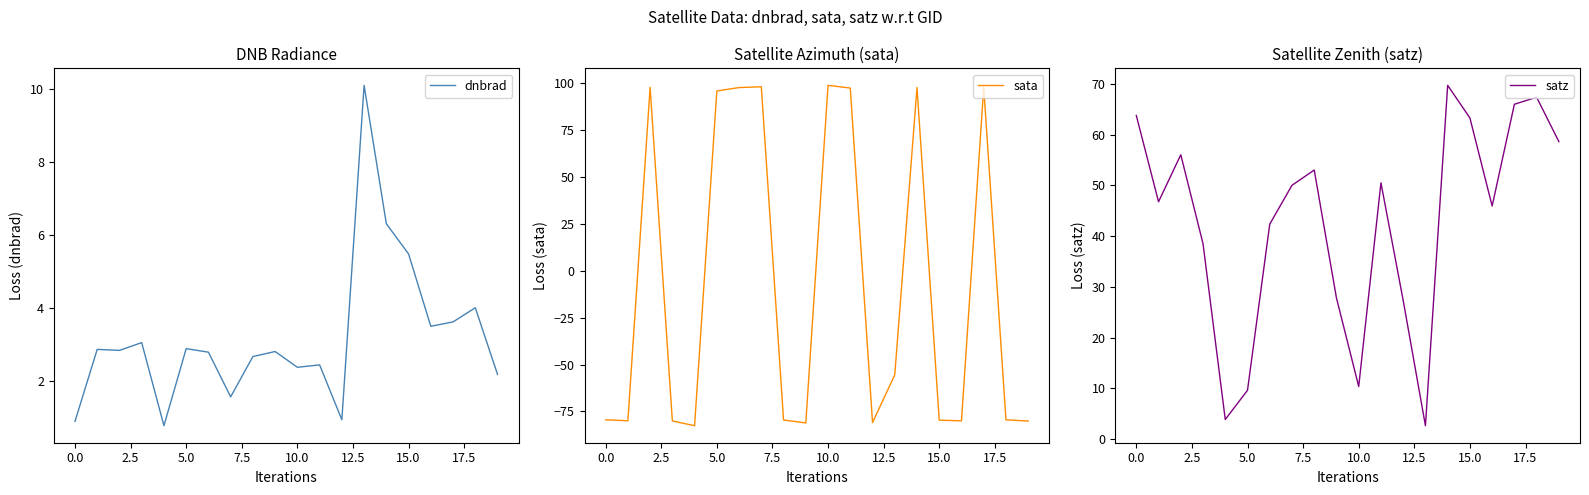

Read the sata value at 15.0.

-79.7